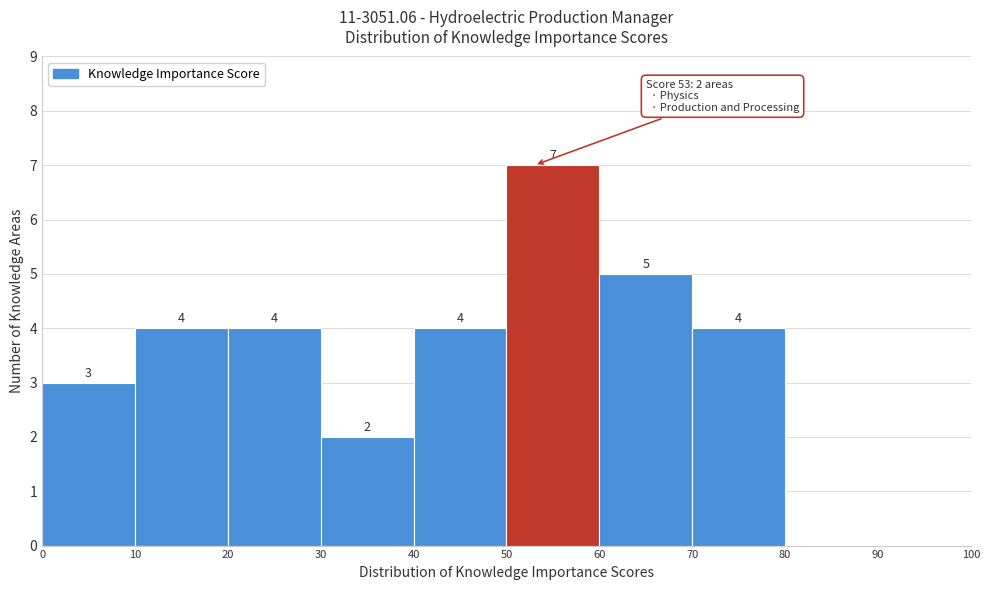

Over which range of the x-axis is the bar tallest?

50 to 60